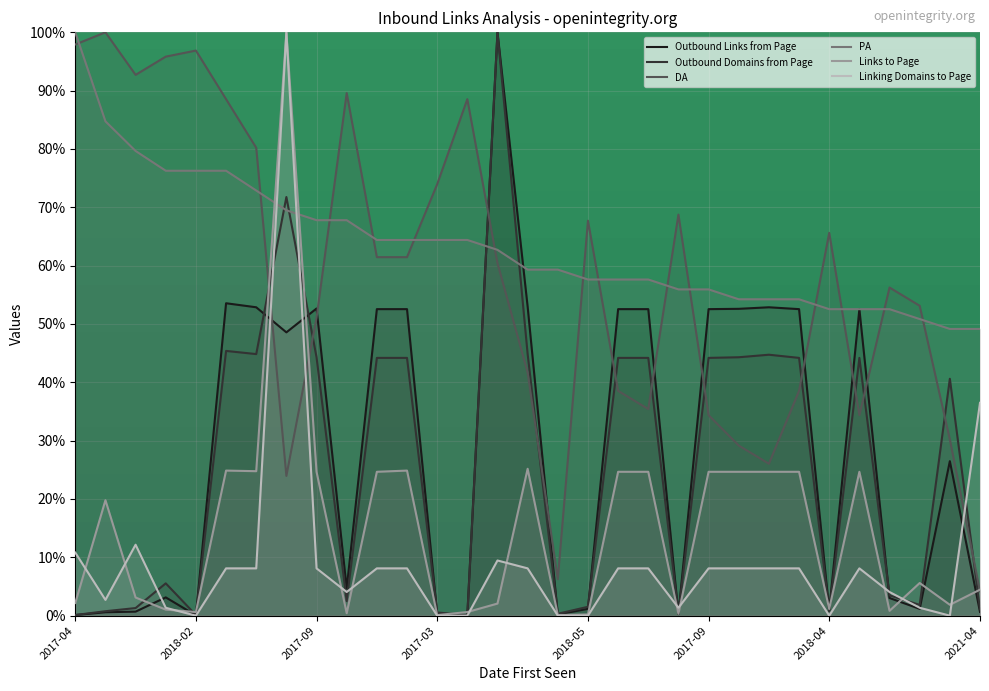

How many values in the DA series are below 60?

15